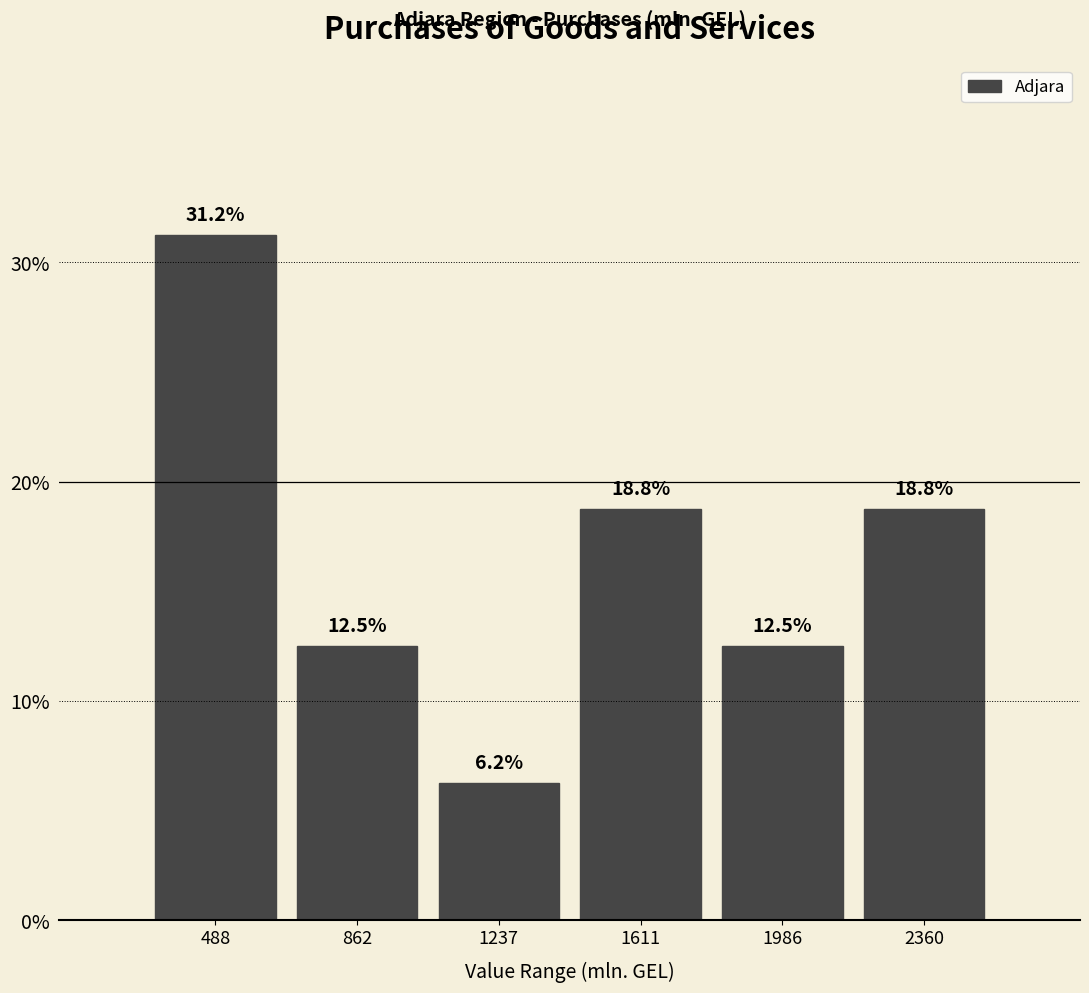

What is the height of the bar covering 700 to 1050 on the x-axis? The bar edges are not printed on the chart, so give them approximately, as read against the axis.

12.5